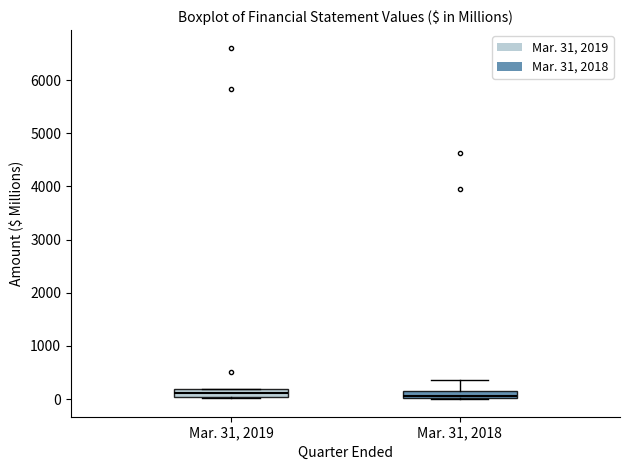

Where is the lower edge of the box for Mar. 31, 2019 on the y-axis? The values are not printed on the chart, so give them approximately, as read against the axis.

0